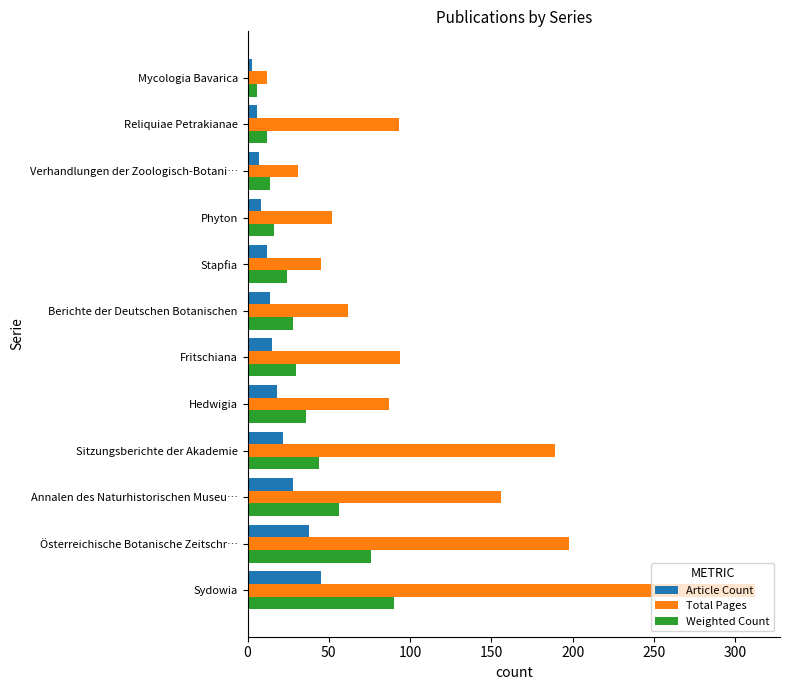

Is it true that Total Pages equals 94 at Berichte der Deutschen Botanischen?

False